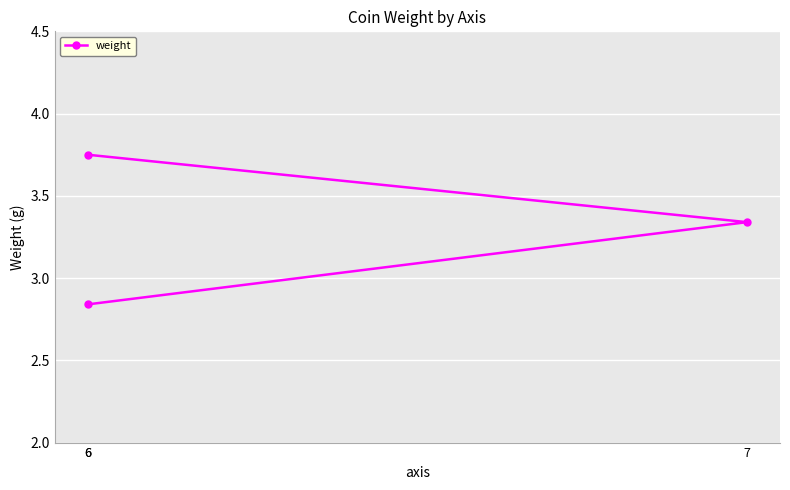

What is the smallest value displayed?

2.8